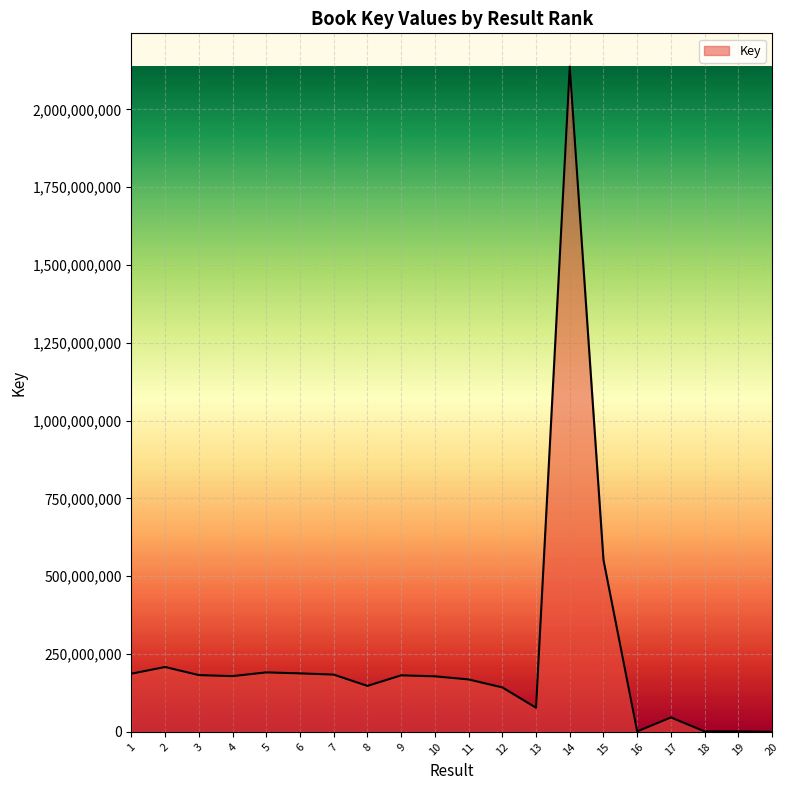

Which category has the highest value across all series?

14